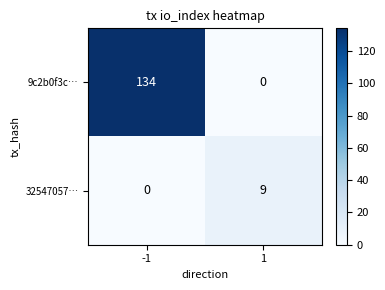

Which series changed the most between -1 and 1?

9c2b0f3c…